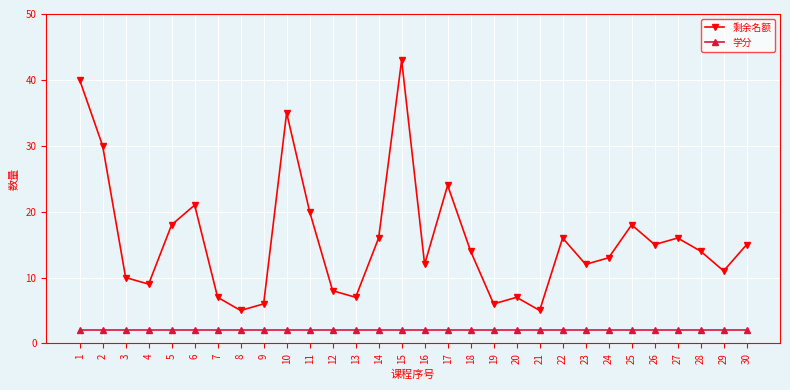

List the series in order of their peak value, highest first.

剩余名额, 学分